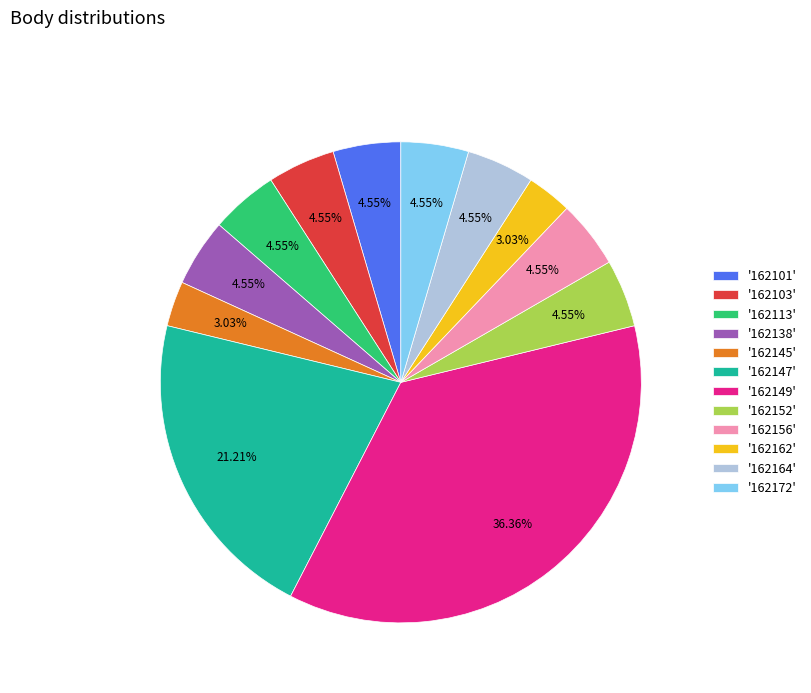

Combined, do '162164' and '162147' account for over 50%?

No